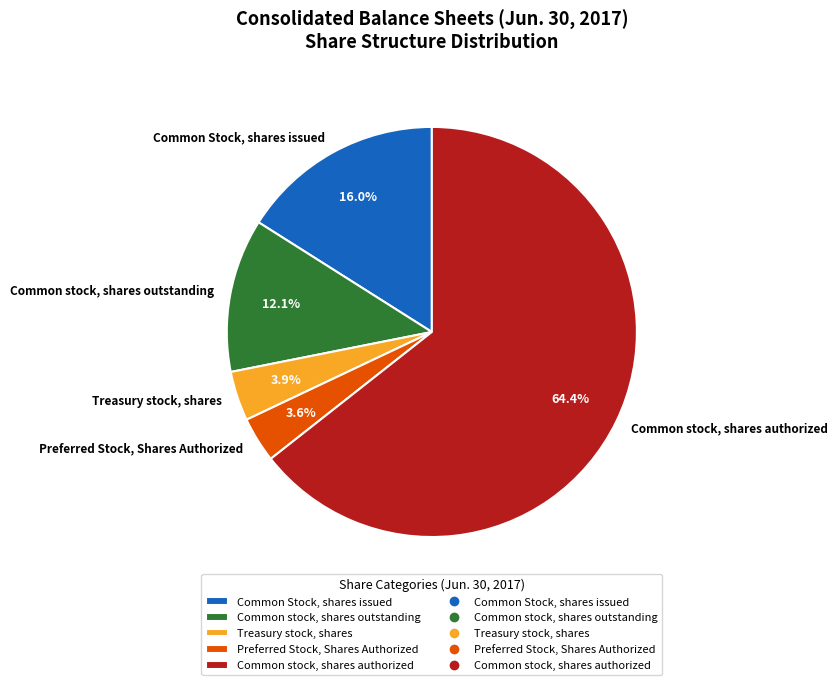

Is Common stock, shares authorized the majority of the pie?

Yes